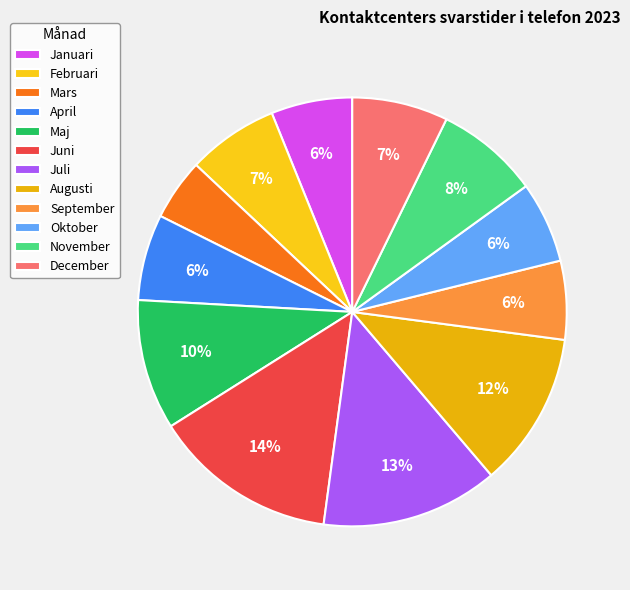

Combined, do November and September account for over 50%?

No